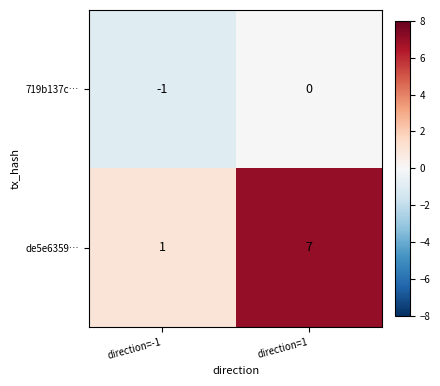

The 719b137c… series shows -1 at direction=-1. True or false?

True